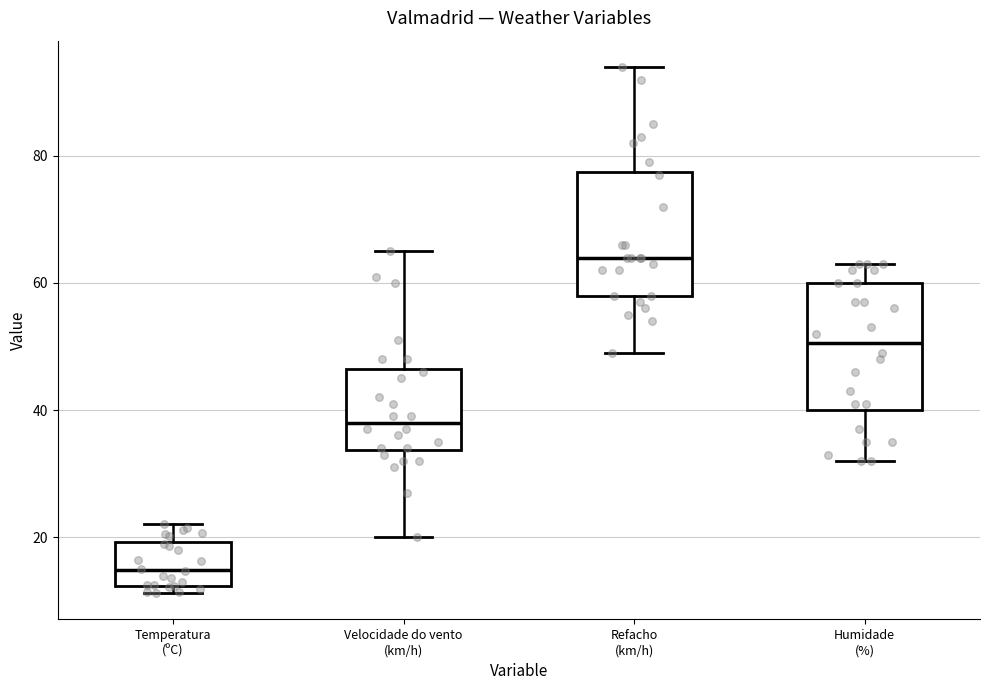

Which box's median line is the lowest?

Temperatura (ºC)